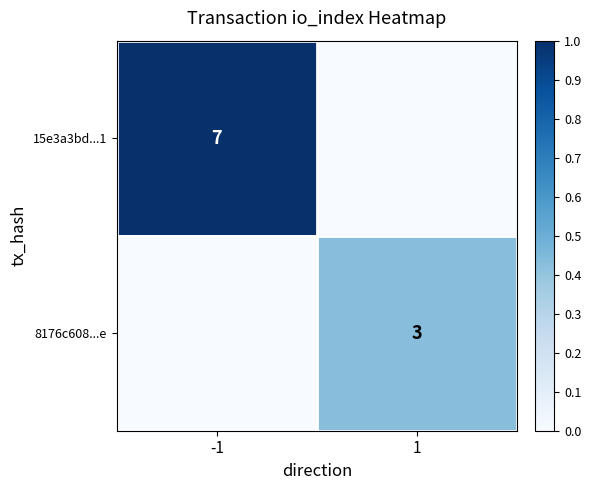

Which has a higher value, 1 or -1?

-1